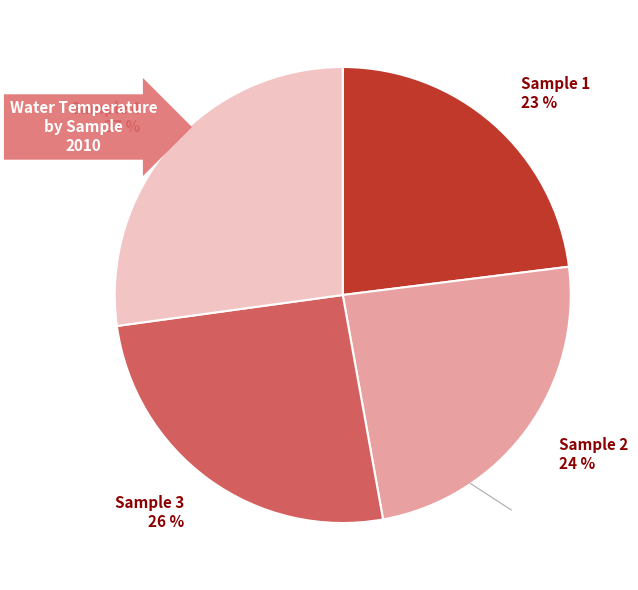

What percentage is the Sample 2 slice, to the nearest percent?

24%